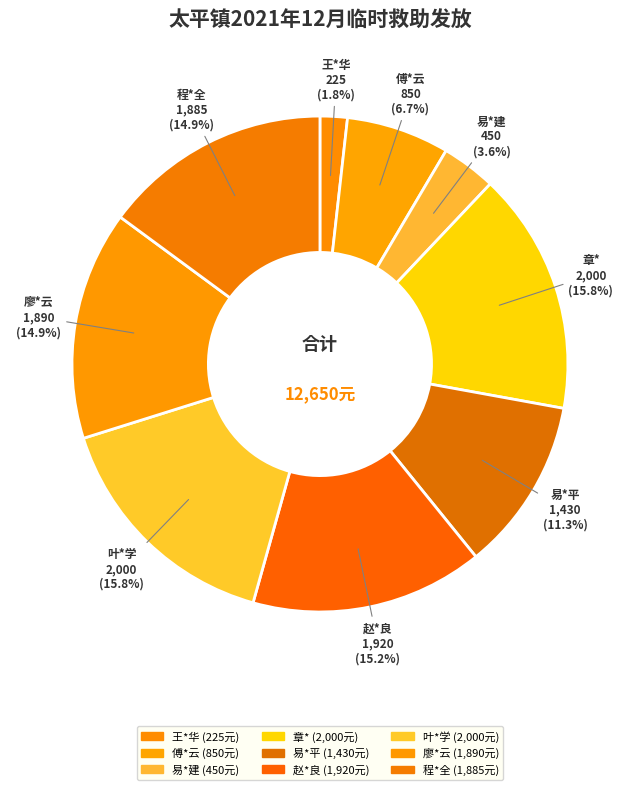

Which category has the smallest portion of the pie?

王*华